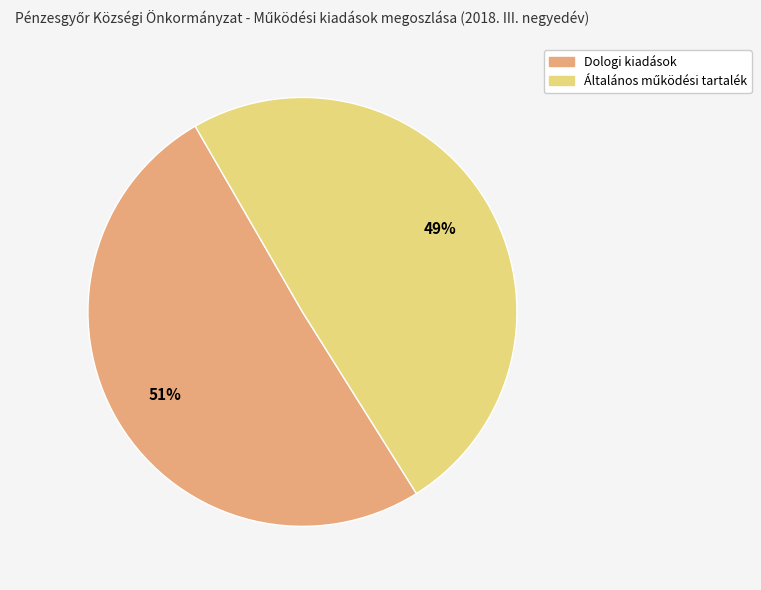

To the nearest percent, what is the average slice percentage?

50%